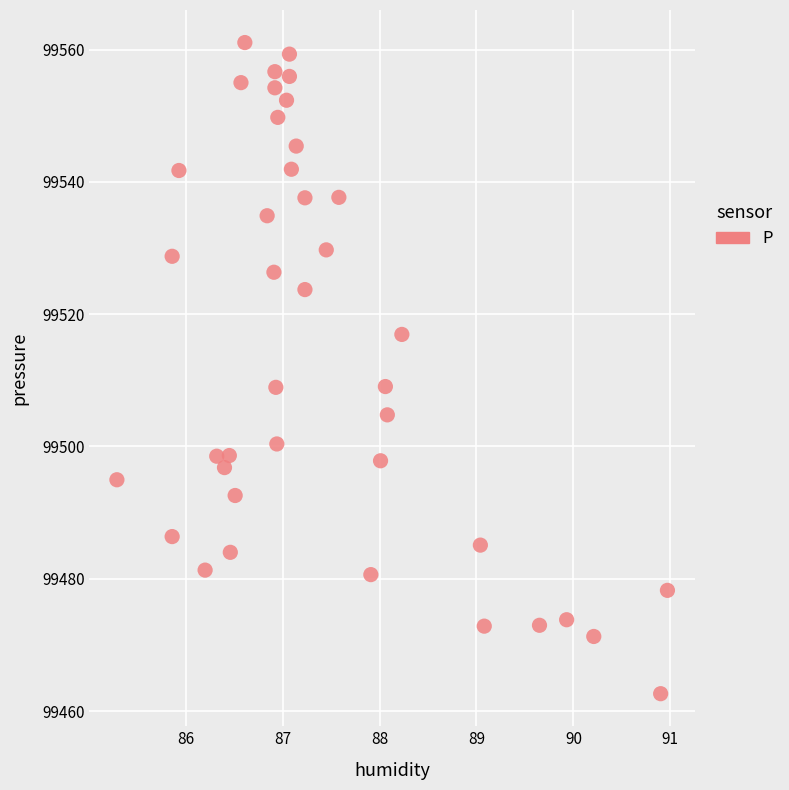

What is the range of X values (max minus min)?

5.7